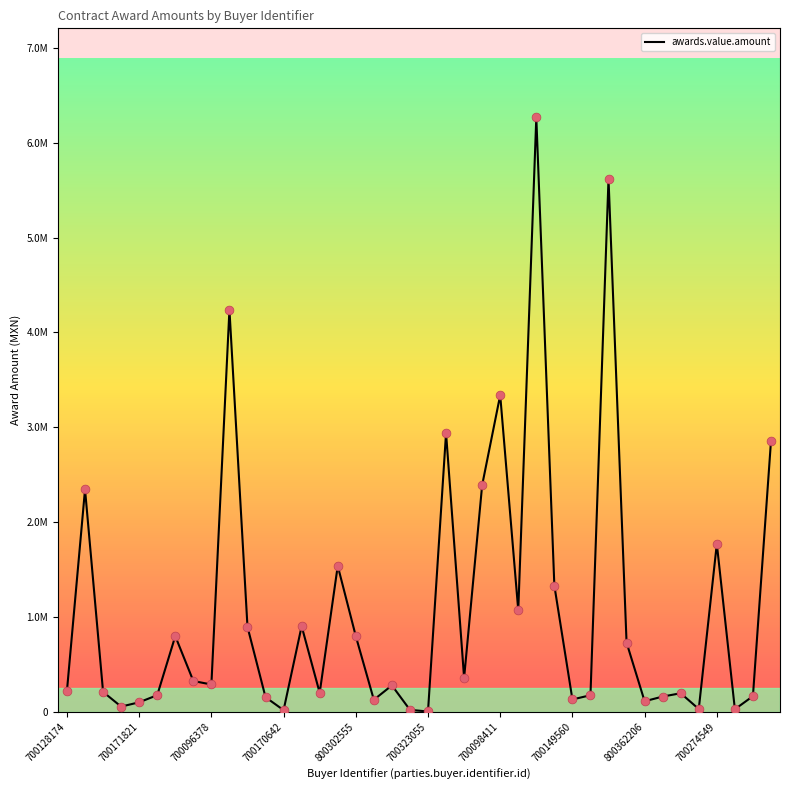

Is this an area chart (filled region under the line)?

No